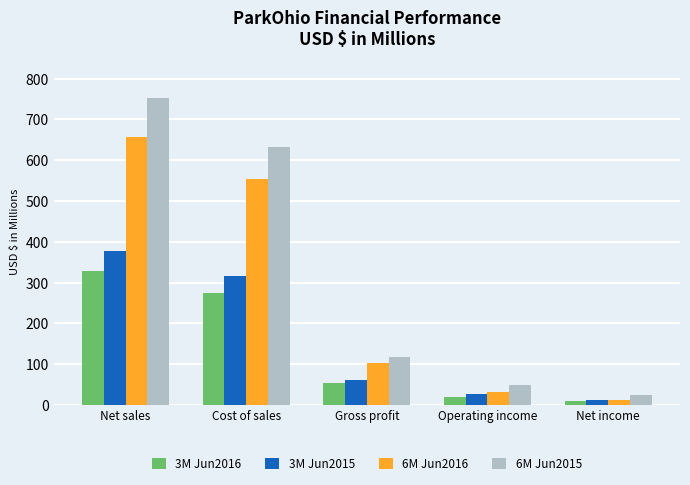

Reading left to right, extract all data points from this chart.

3M Jun2016: 329.4	275.1	54.3	20.9	9.4
3M Jun2015: 377.3	316.9	60.4	25.9	12.8
6M Jun2016: 657.4	555.3	102.1	32.3	12.1
6M Jun2015: 752.0	633.2	118.8	50.3	24.0